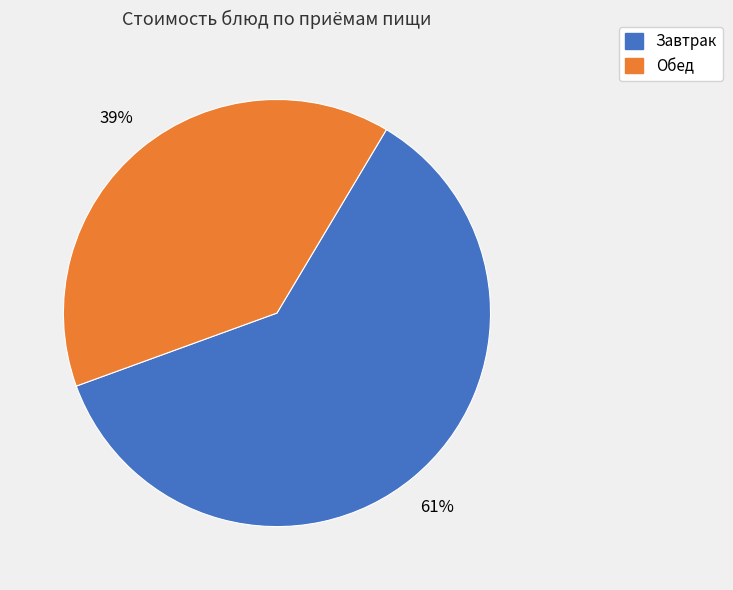

To the nearest percent, what is the average slice percentage?

50%